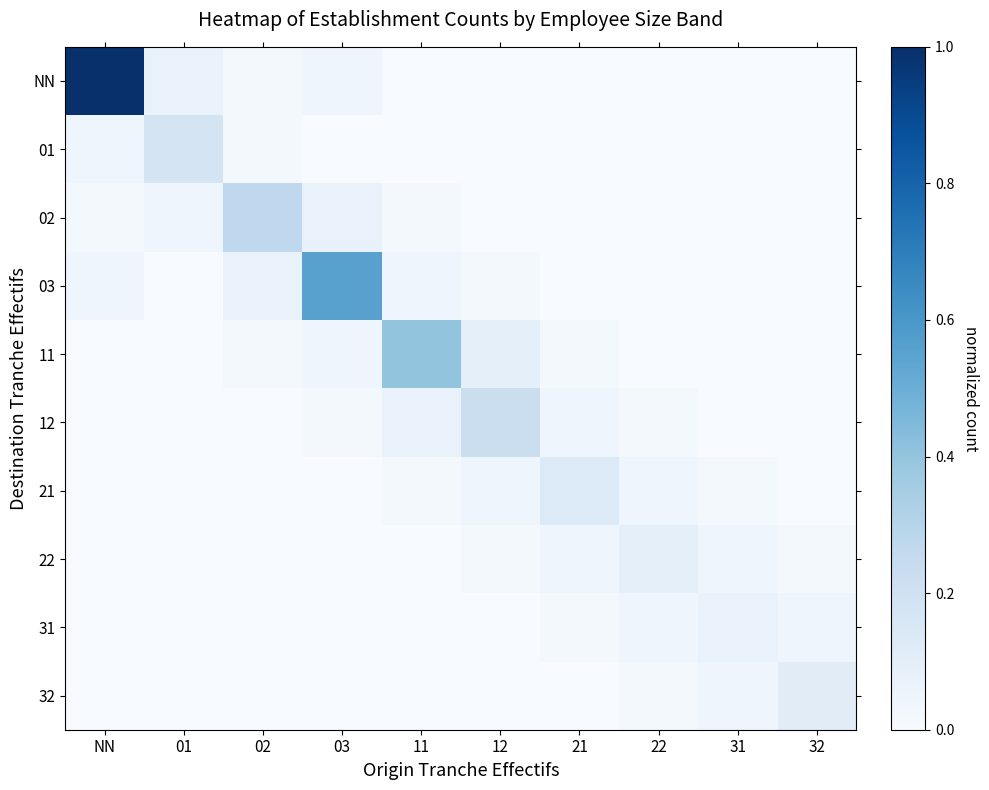

At which category is the sum across all series the highest?

NN